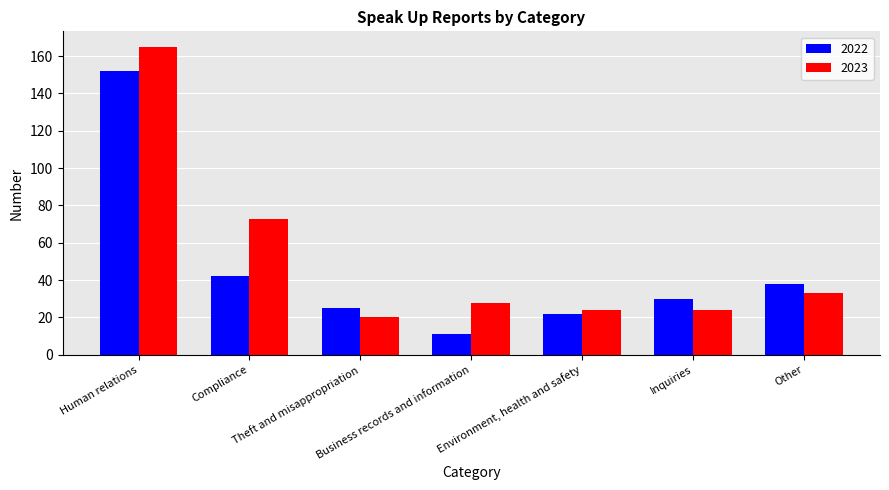

Reading left to right, list all the values displayed in this chart.

2022: 152	42	25	11	22	30	38
2023: 165	73	20	28	24	24	33